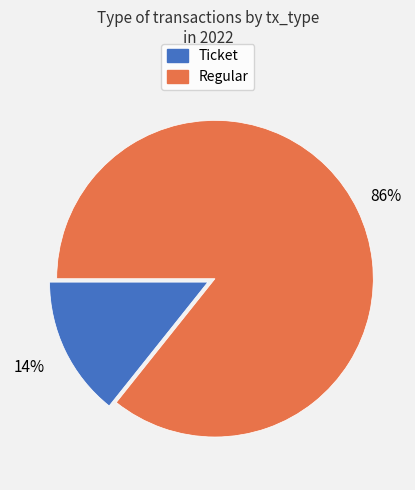

What is the majority slice?

Regular